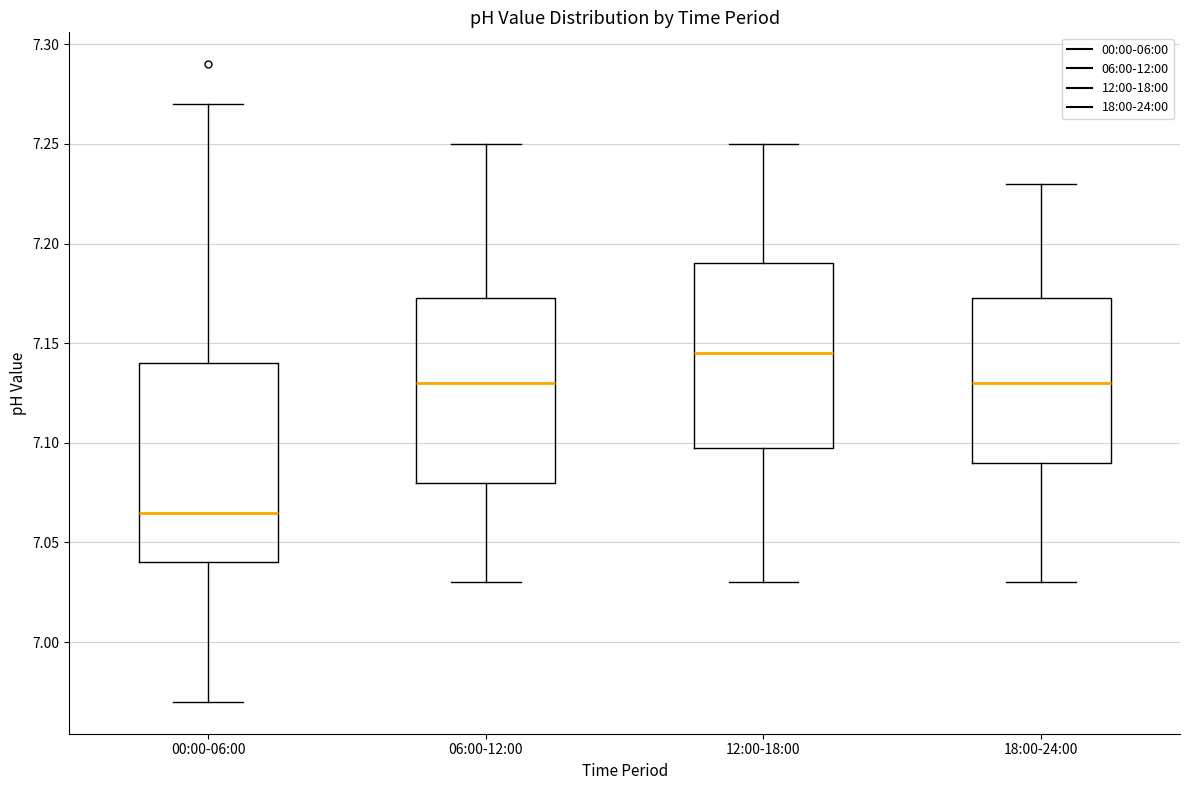

Reading left to right, transcribe this box plot: for each box, give where its median line is, the range the box spans, and where its two whiskers end, as read against the y-axis. The values are not printed on the chart, so give them approximately, as read against the axis.

00:00-06:00: median 7.065, box 7.040 to 7.140, whiskers 6.970 to 7.270
06:00-12:00: median 7.130, box 7.080 to 7.175, whiskers 7.030 to 7.250
12:00-18:00: median 7.145, box 7.100 to 7.190, whiskers 7.030 to 7.250
18:00-24:00: median 7.130, box 7.090 to 7.175, whiskers 7.030 to 7.230